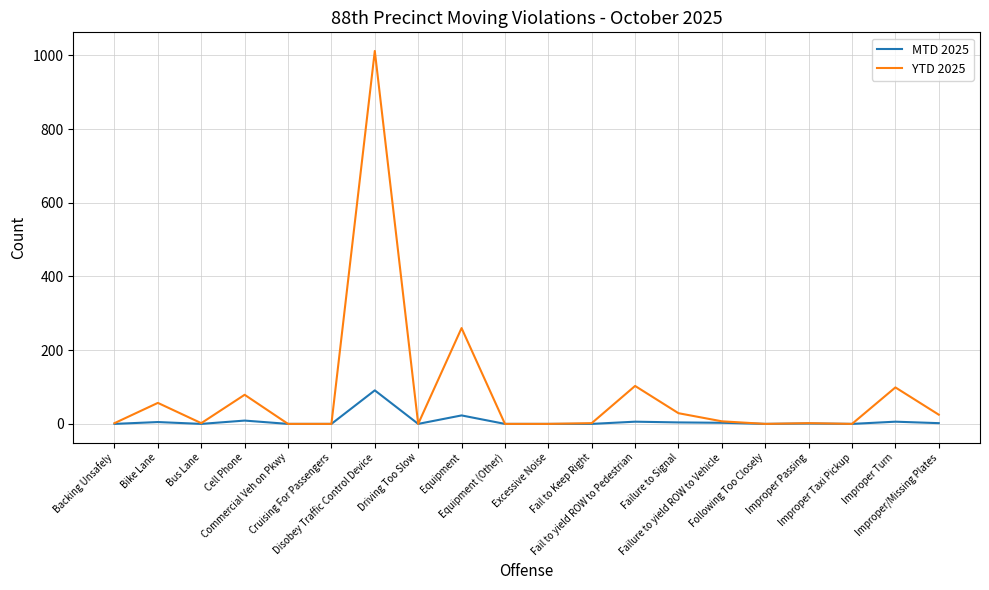

Rank the series by their maximum value, from lowest to highest.

MTD 2025, YTD 2025